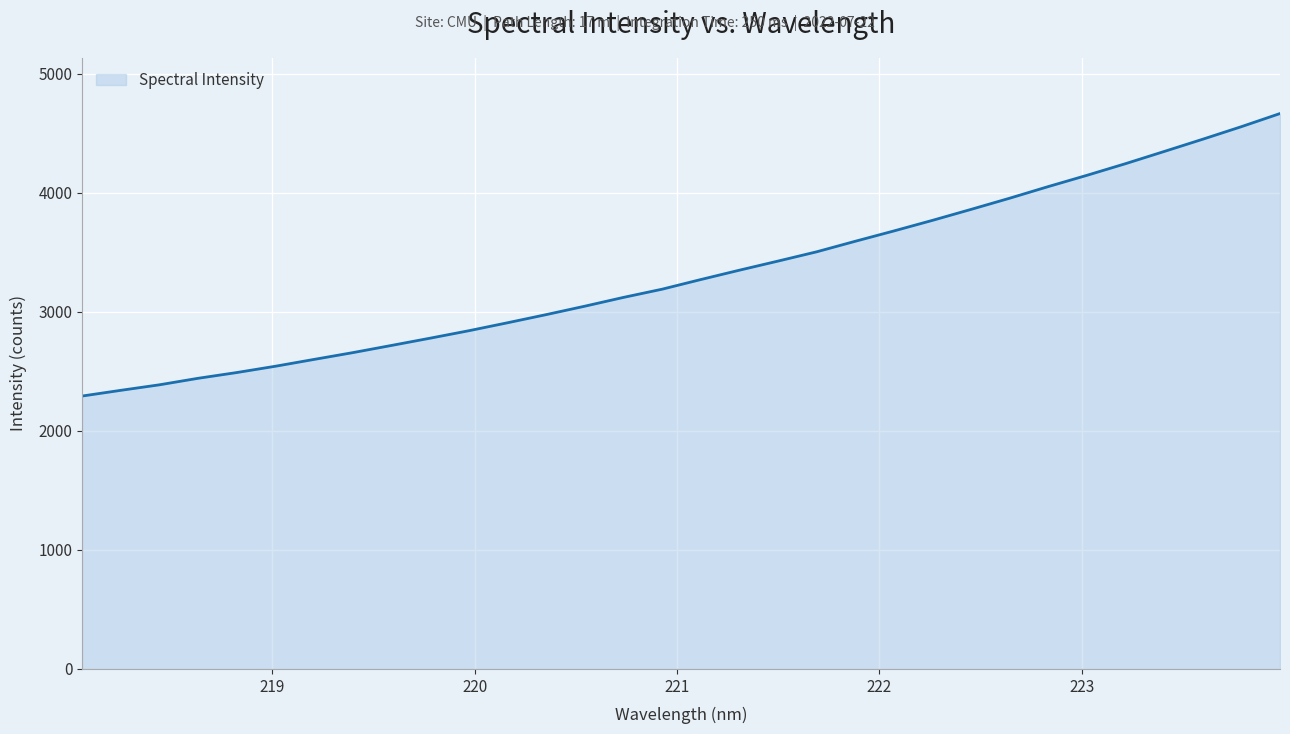

What is the difference between the maximum and minimum values?

2373.4